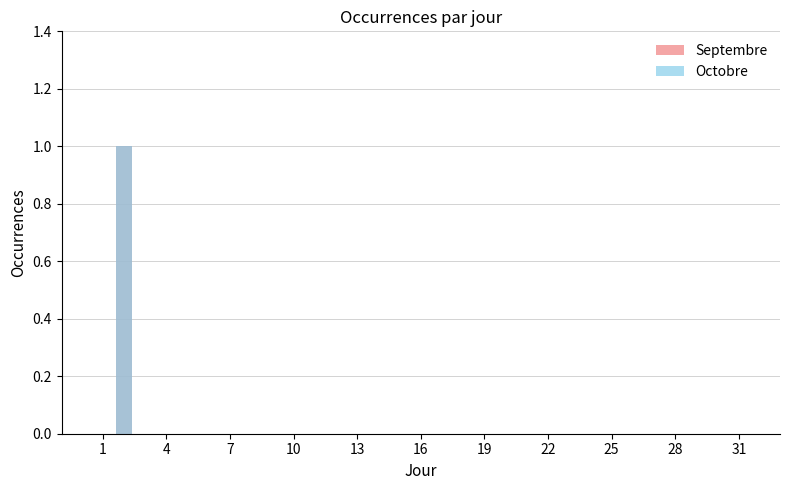

Which series has the largest total across all categories?

Septembre